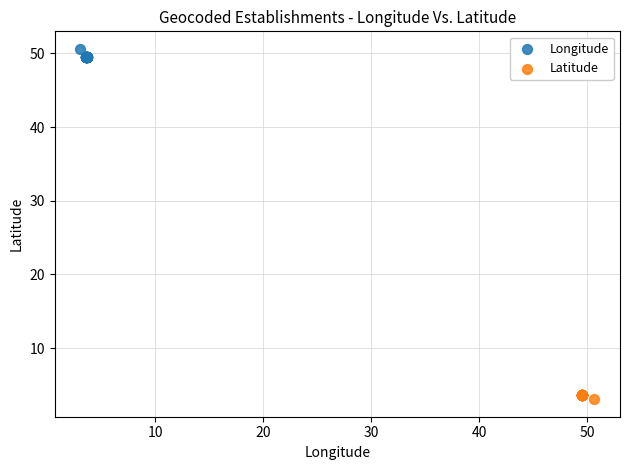

Which series reaches the minimum Y coordinate?

Latitude